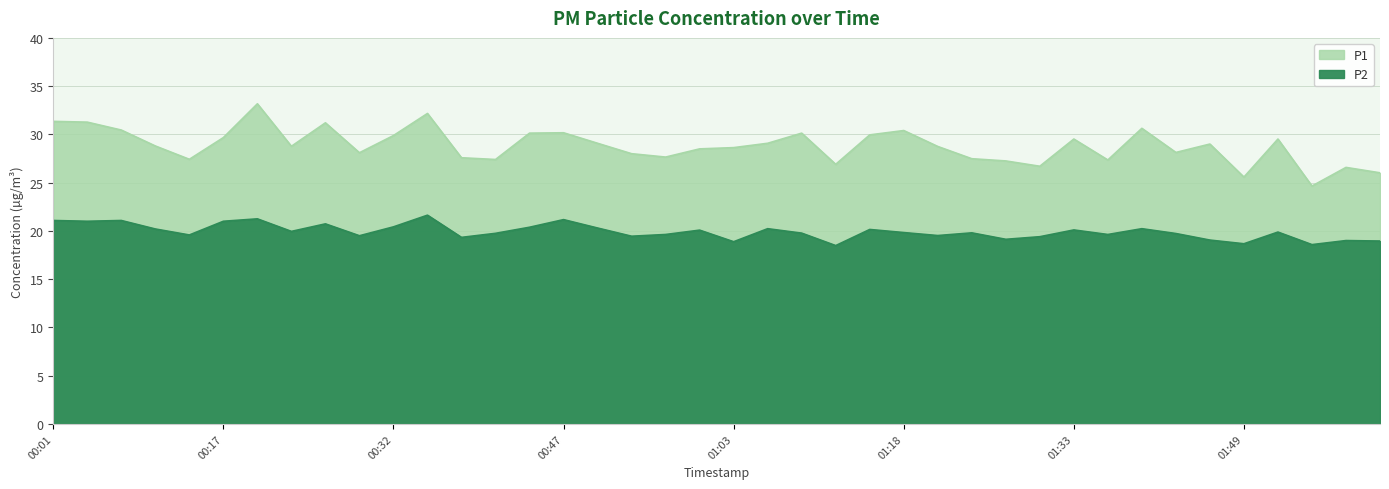

Which label corresponds to the largest value in the chart?

00:20